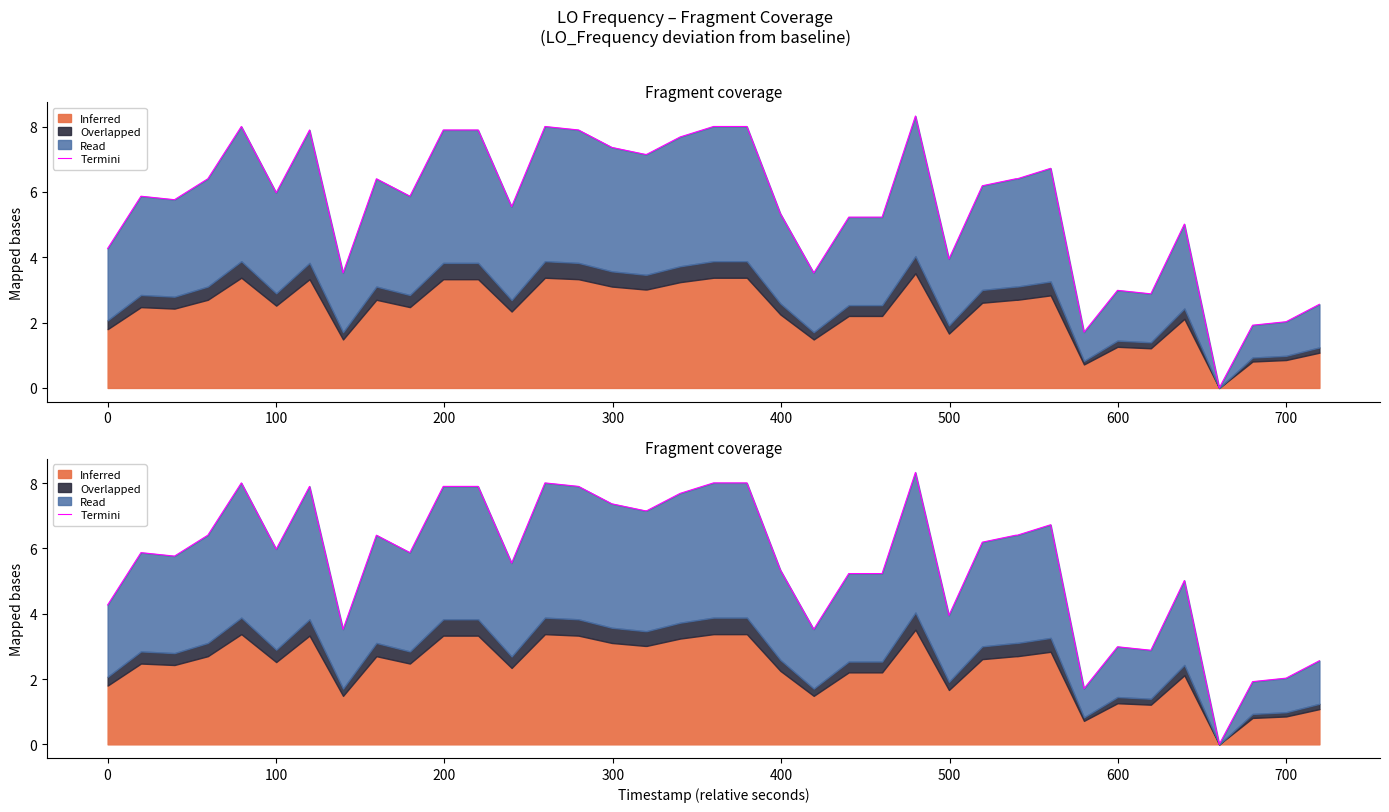

True or false: the data has more than 1 interior local peaks.

True